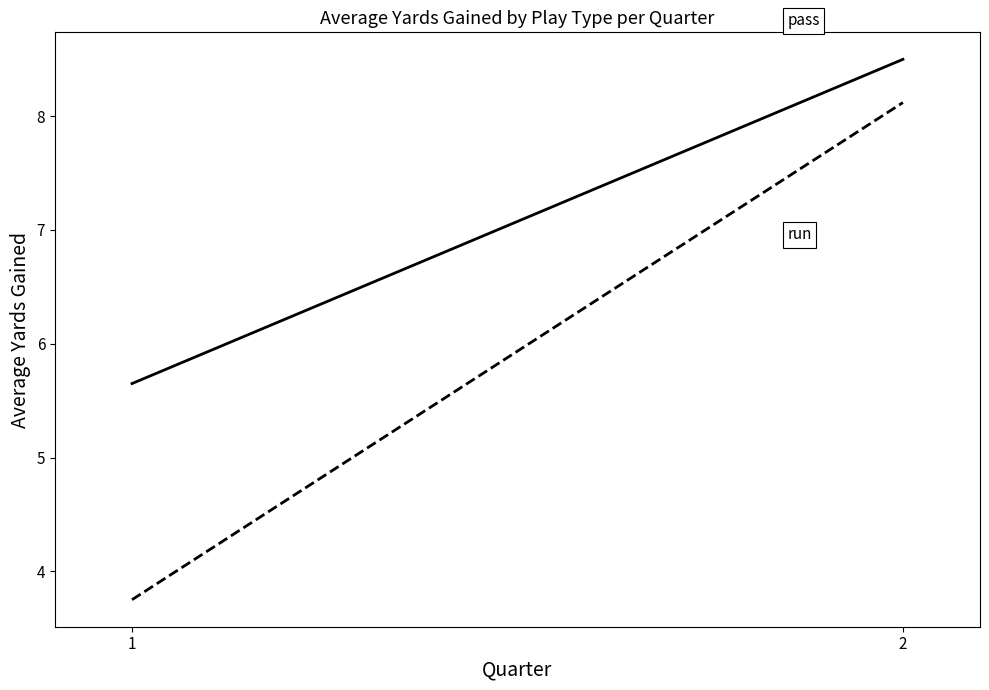

What is the maximum value for run?

8.1